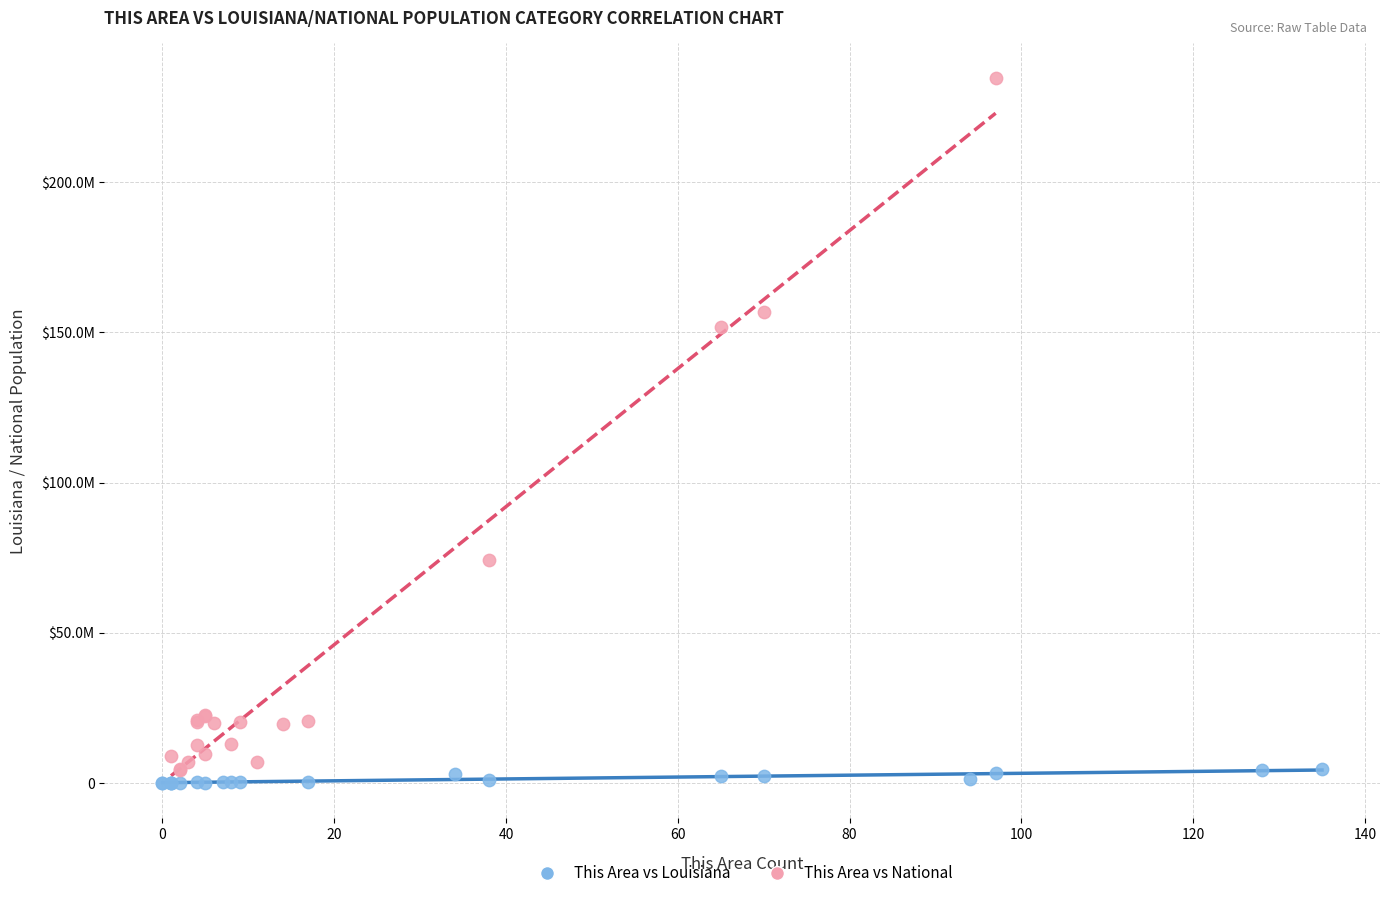

What are all the series names shown in the legend?

This Area vs Louisiana, This Area vs National